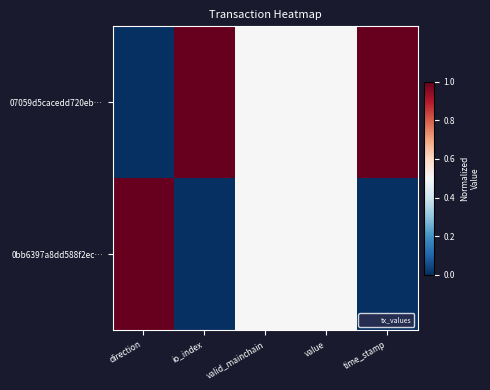

What is the maximum value shown in the chart?

1.0